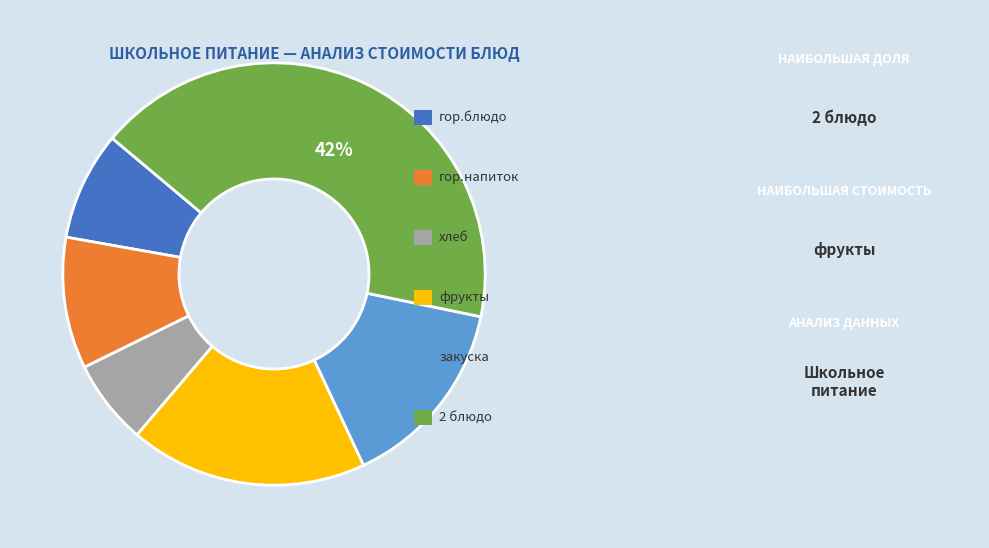

How many slices are in this pie chart?

6